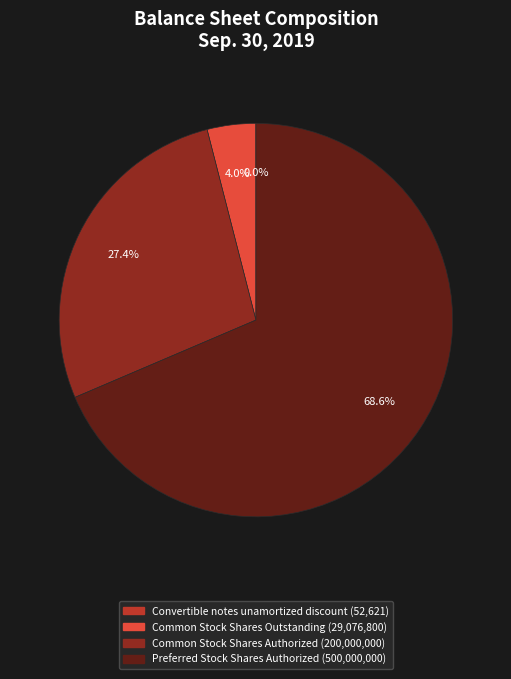

To the nearest percent, what is the average slice percentage?

25%